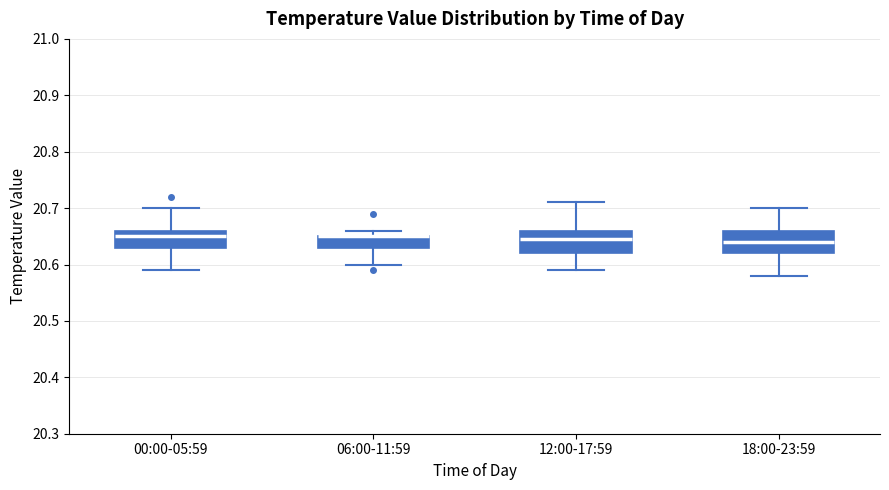

Where does the upper whisker of the box for 00:00-05:59 end on the y-axis? The values are not printed on the chart, so give them approximately, as read against the axis.

20.70